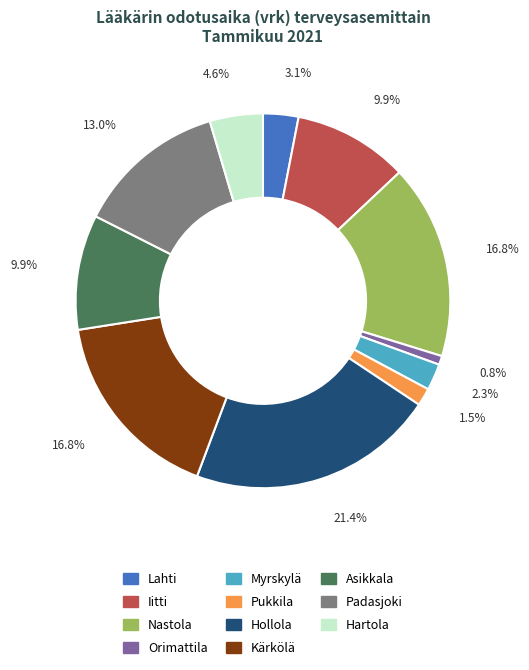

How many segments does this pie chart have?

11